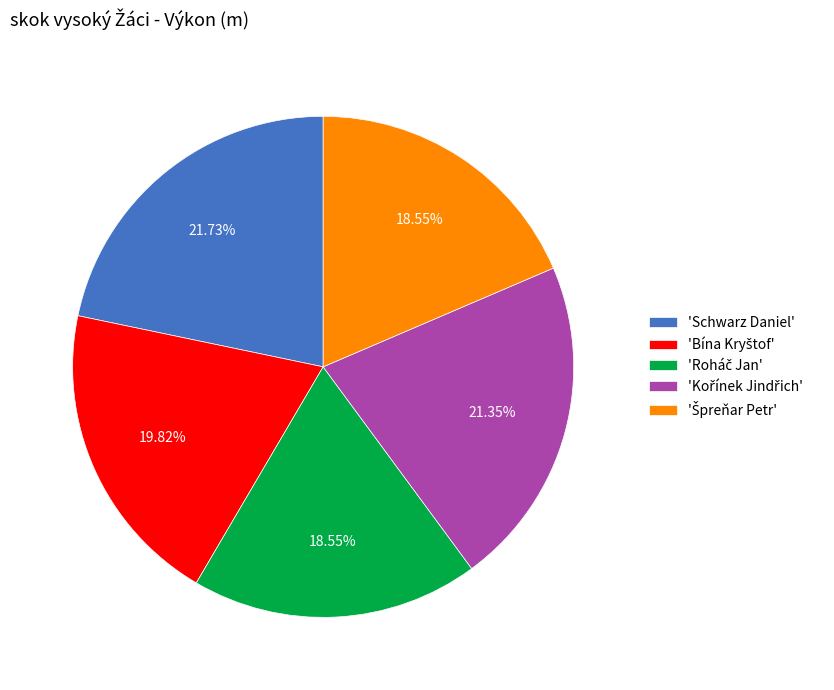

Does any single category account for the majority?

No